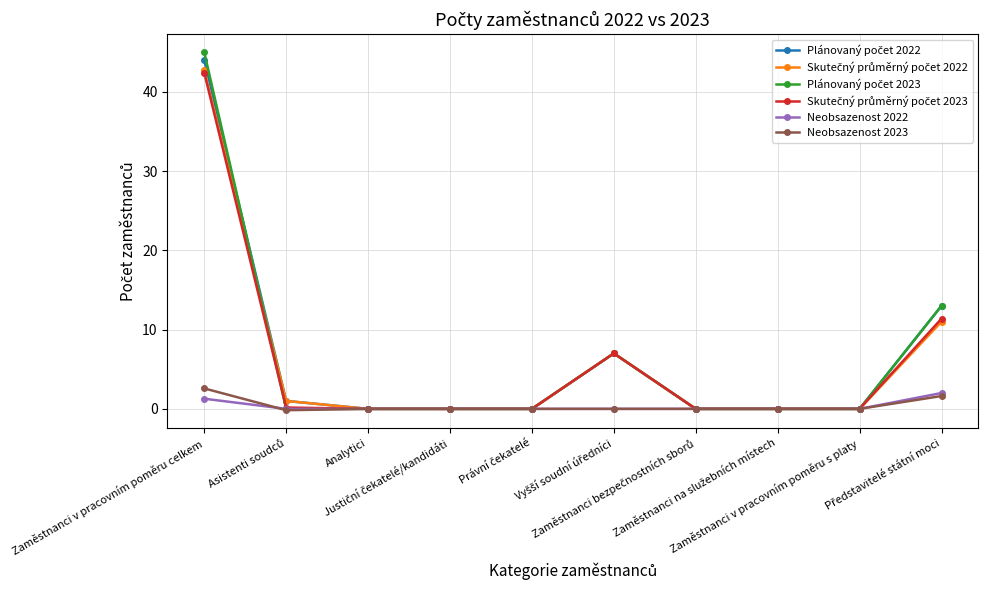

What is the maximum value shown in the chart?

45.0